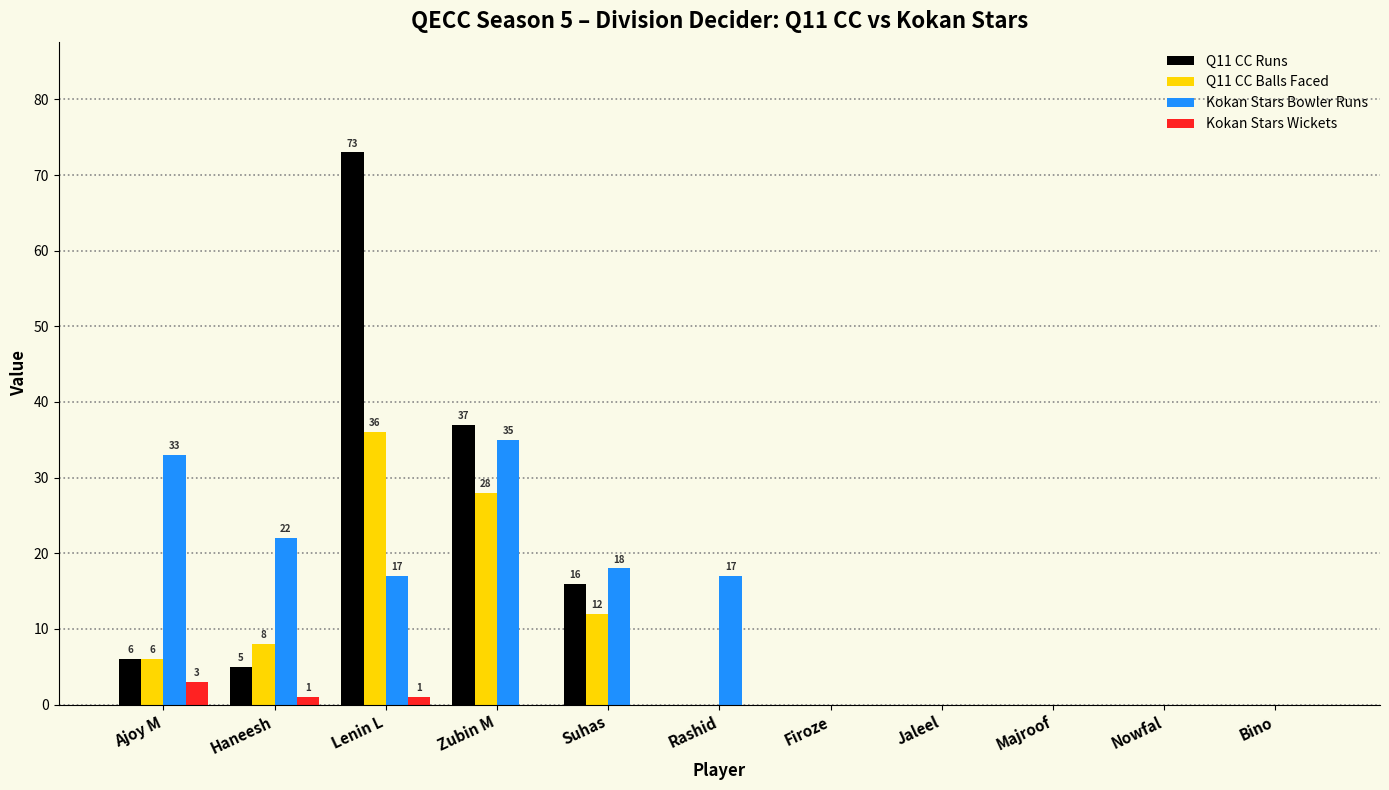

How many Kokan Stars Bowler Runs values are between 0 and 22?

9